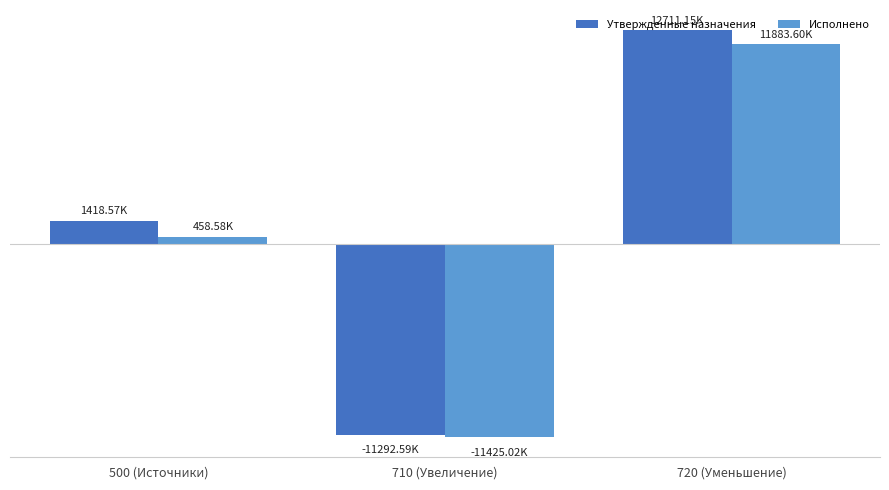

Does the chart contain stacked bars?

No